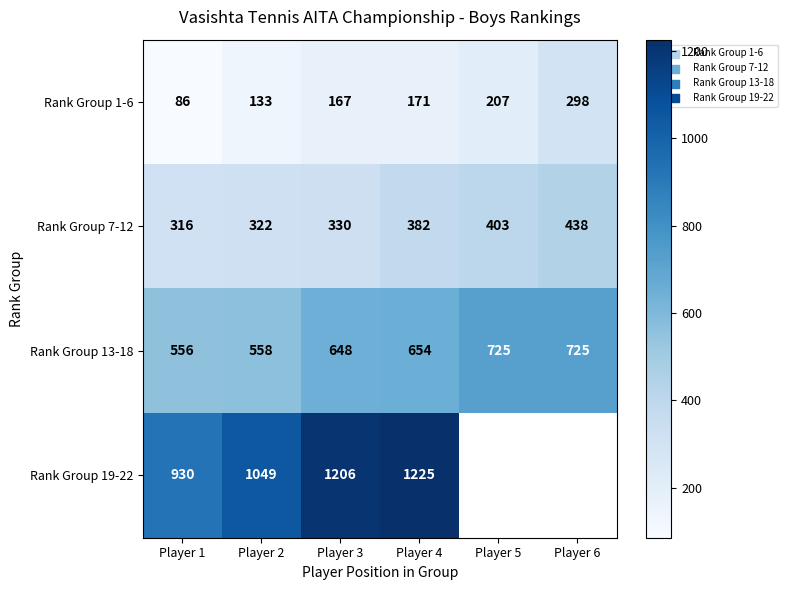

Rank the series at Player 4 from lowest to highest value.

Rank Group 1-6, Rank Group 7-12, Rank Group 13-18, Rank Group 19-22